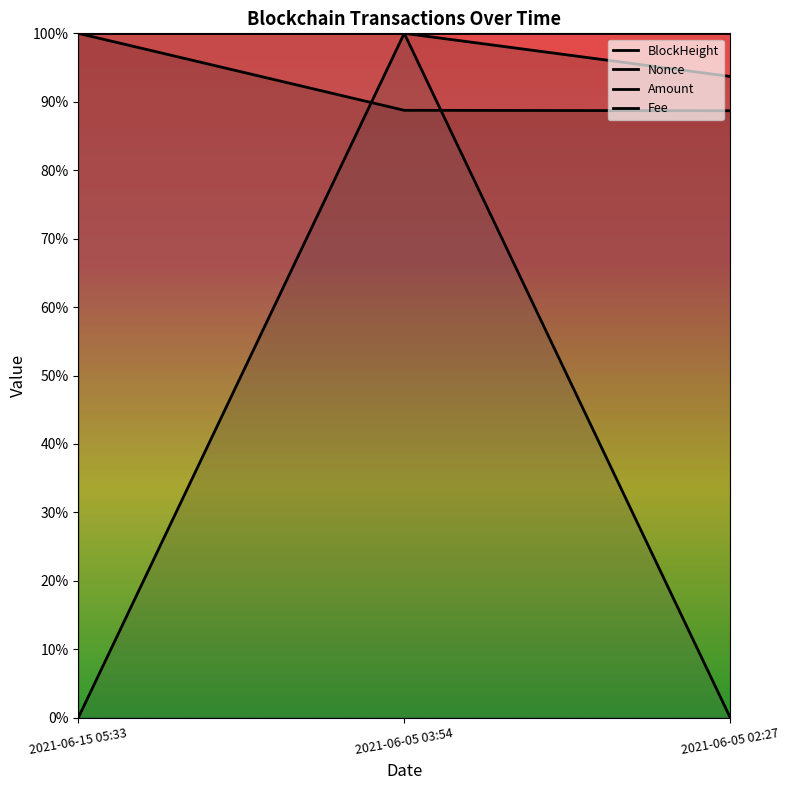

What is the difference between the maximum and minimum values in the Amount series?

1.0